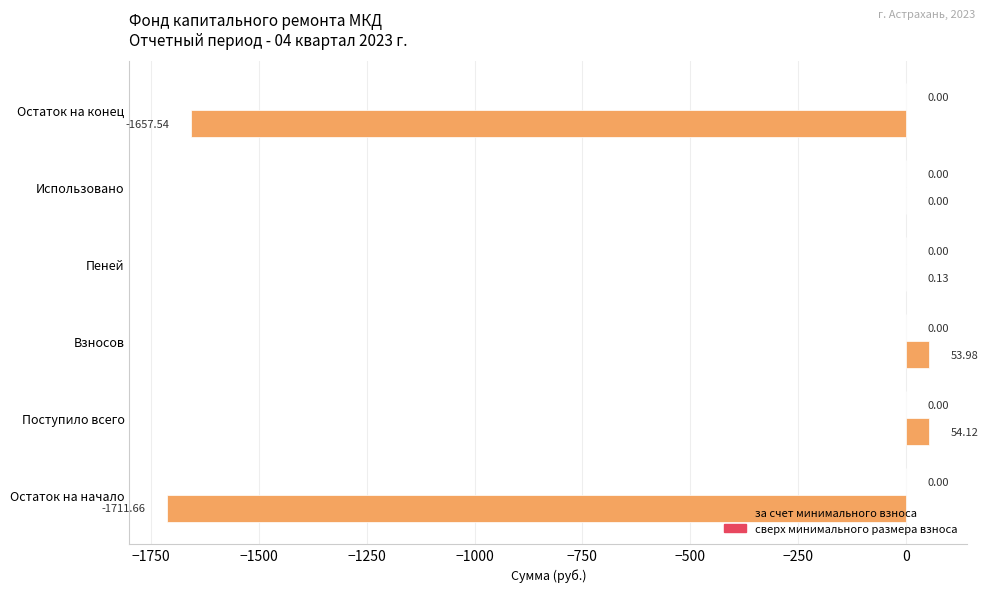

Are the bars horizontal?

Yes